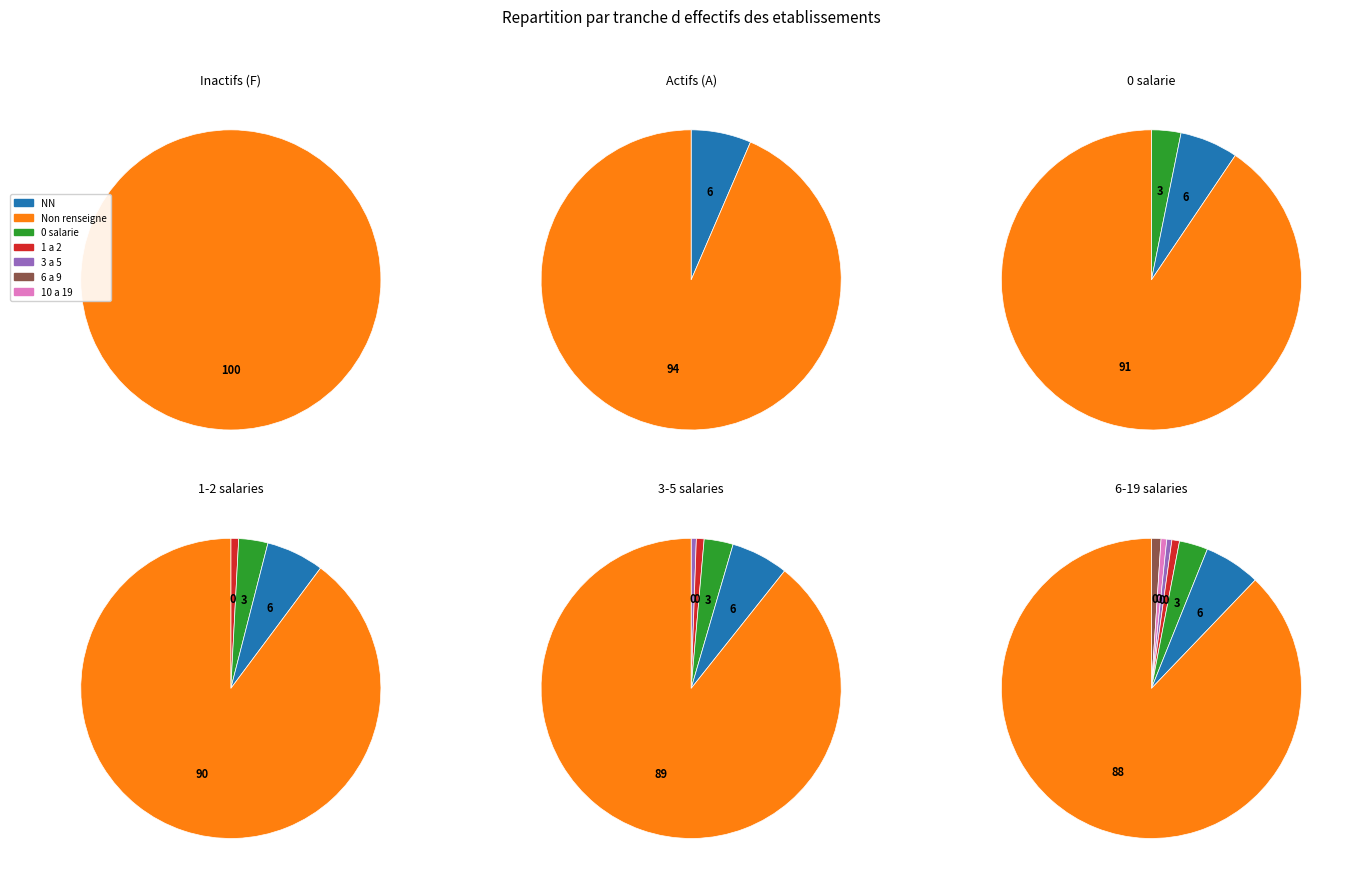

To the nearest percent, what portion does  represent?

88%